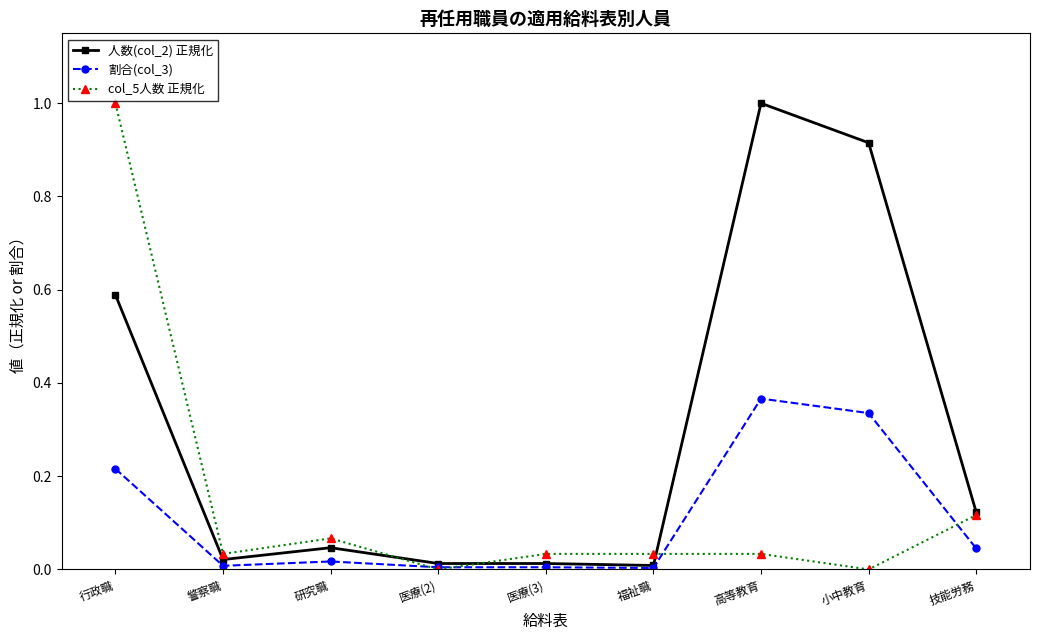

What is the label of the 1st point from the left?

行政職